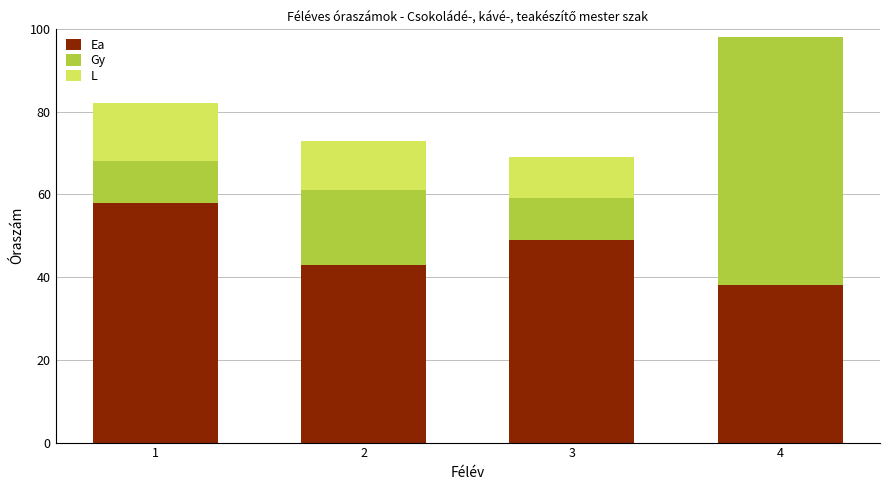

At which category is the sum across all series the highest?

4